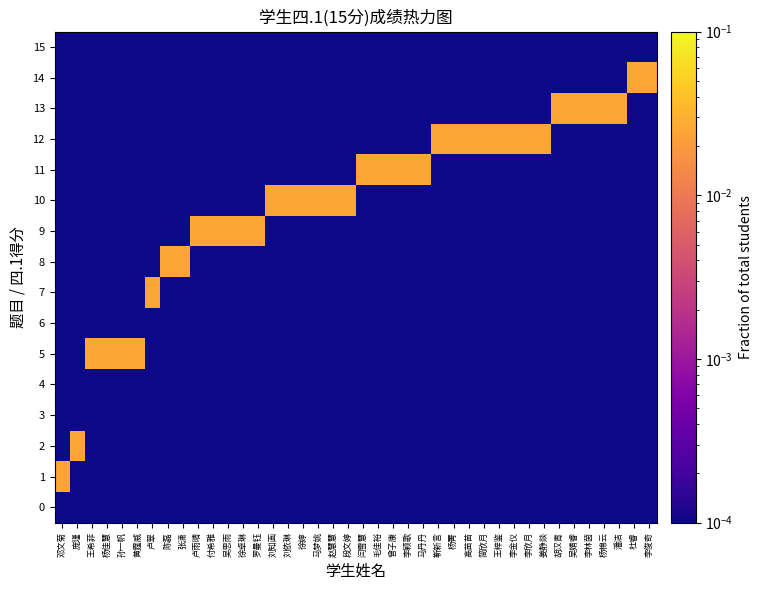

At which category is the sum across all series the highest?

邓文菊